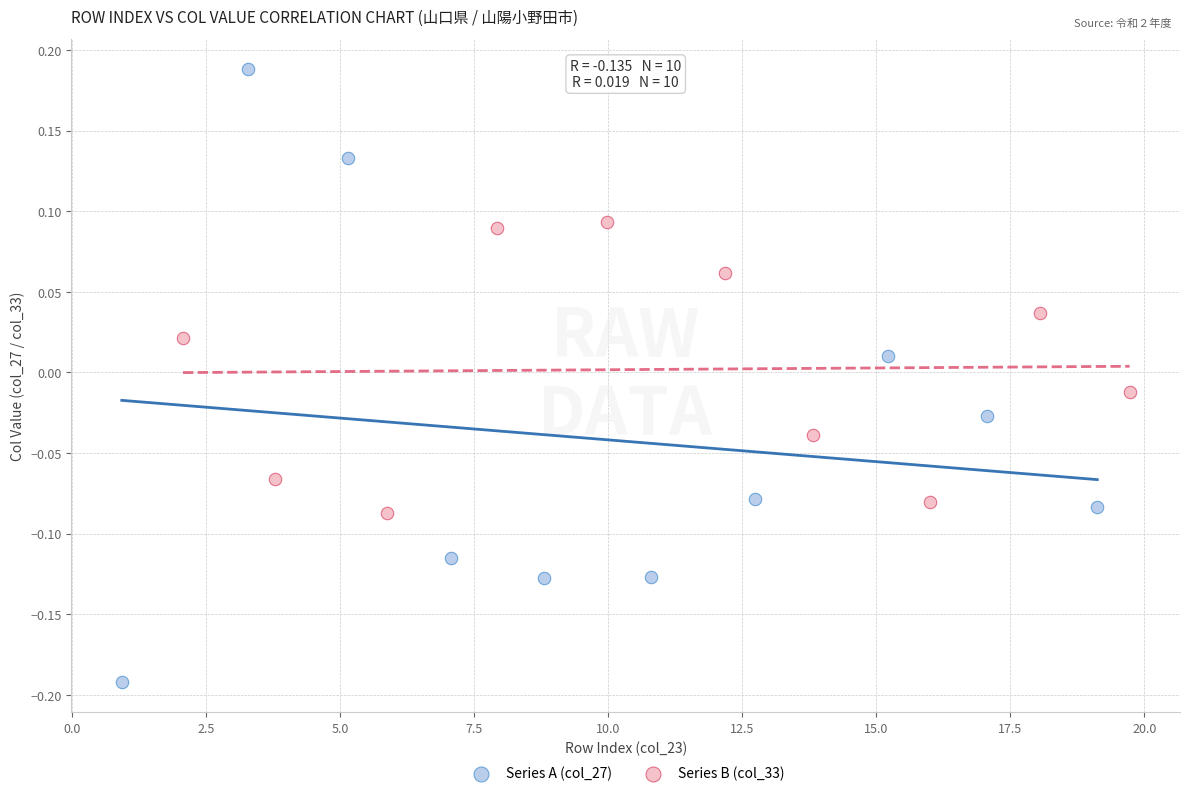

Which series has the widest spread of Y values?

Series A (col_27)